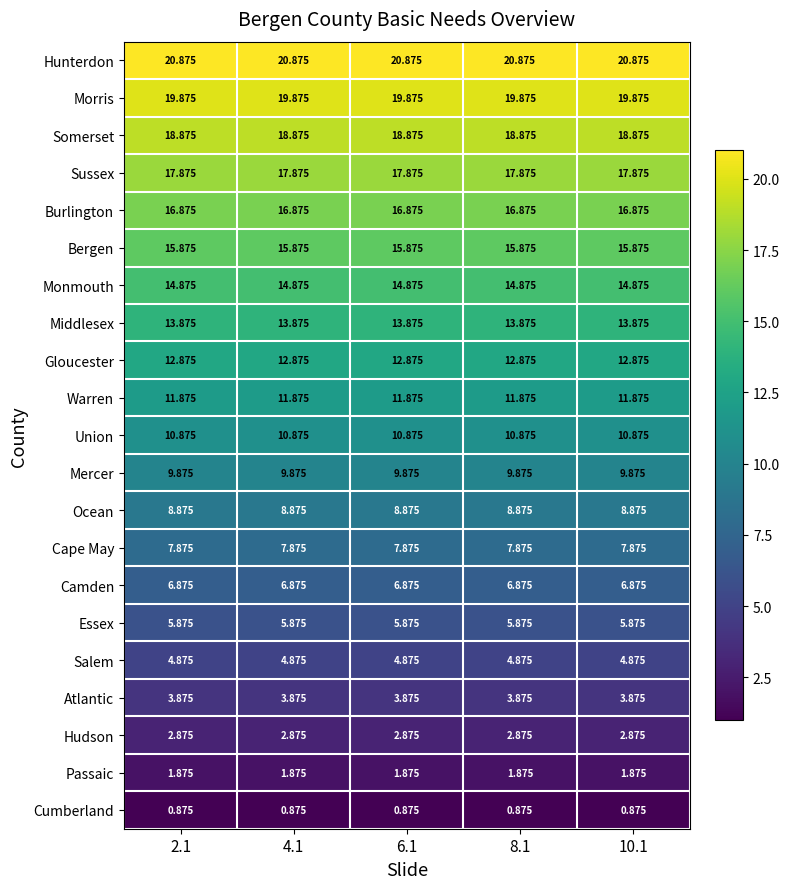

Which series has the largest total across all categories?

Hunterdon